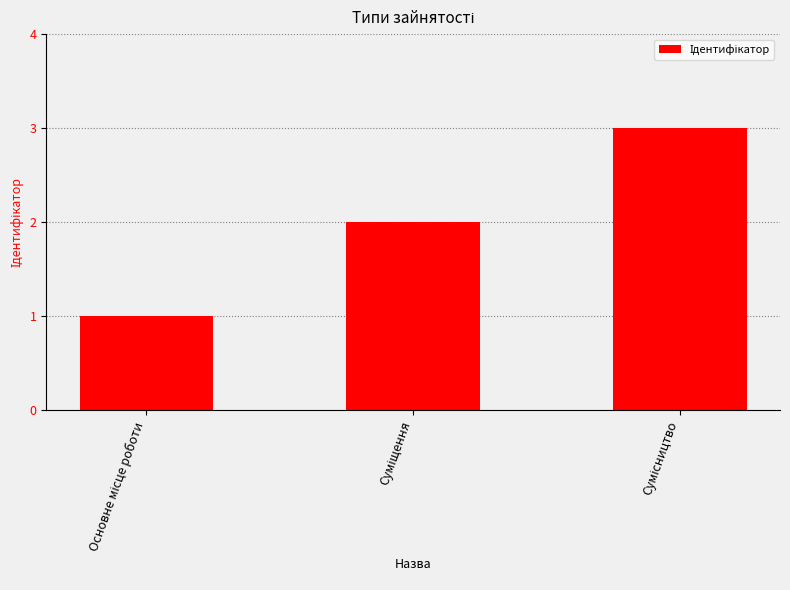

What is the sum of all values?

6